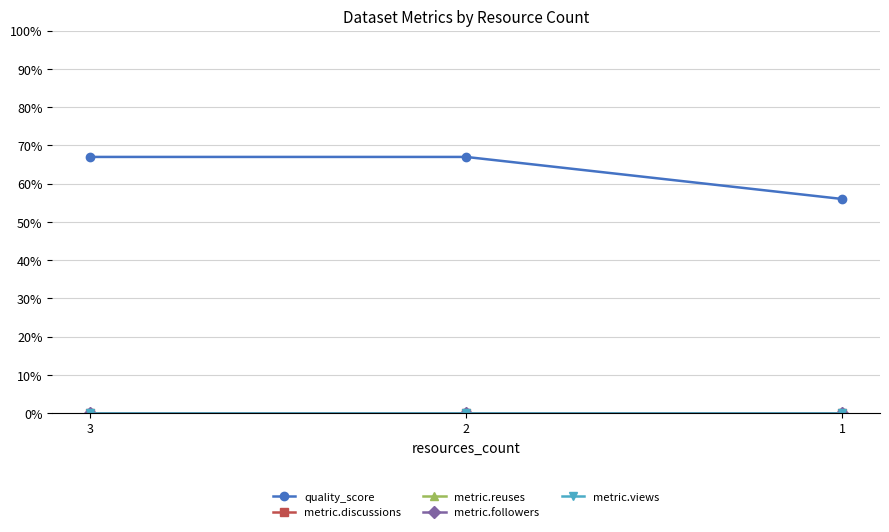

What is the difference between the maximum and minimum values in the quality_score series?

0.1